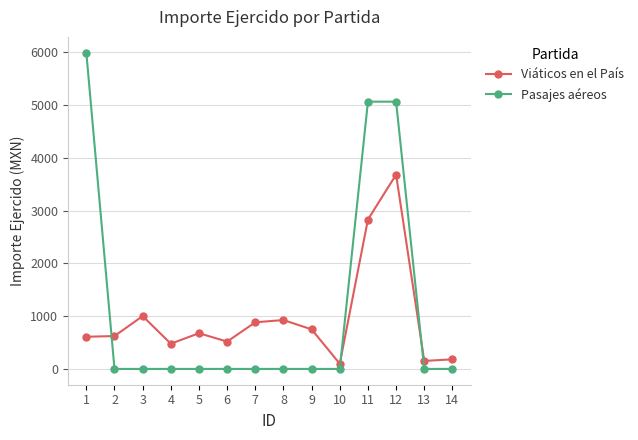

What is the value of the Viáticos en el País point at the 4th from the left?

478.0